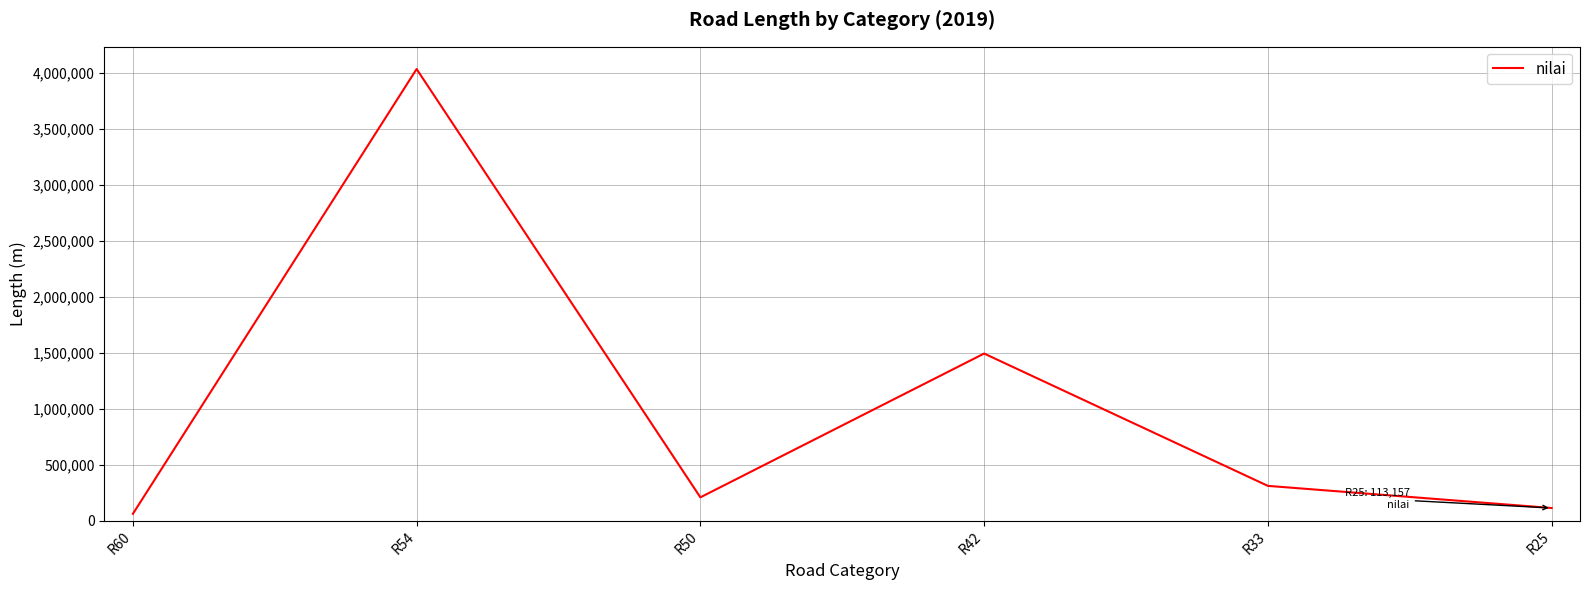

Reading left to right, transcribe all the data shown in this chart.

60880	4035077	208341	1493282	310961	113157